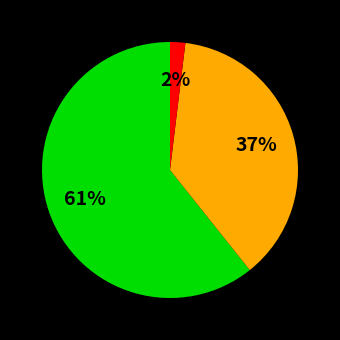

Is there a majority slice in this chart?

Yes